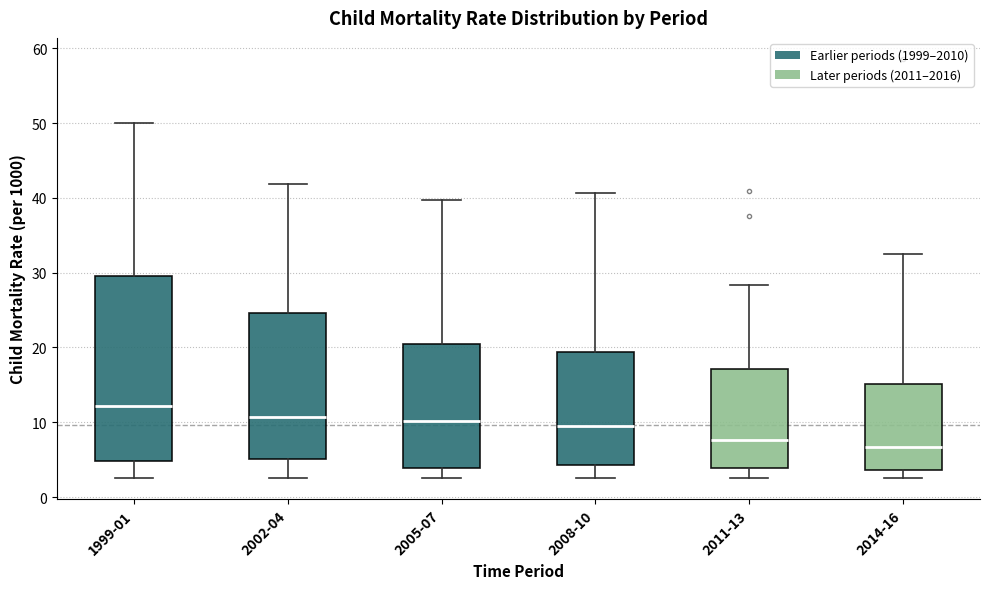

Where does the median line of the box for 1999-01 sit on the y-axis? The values are not printed on the chart, so give them approximately, as read against the axis.

12